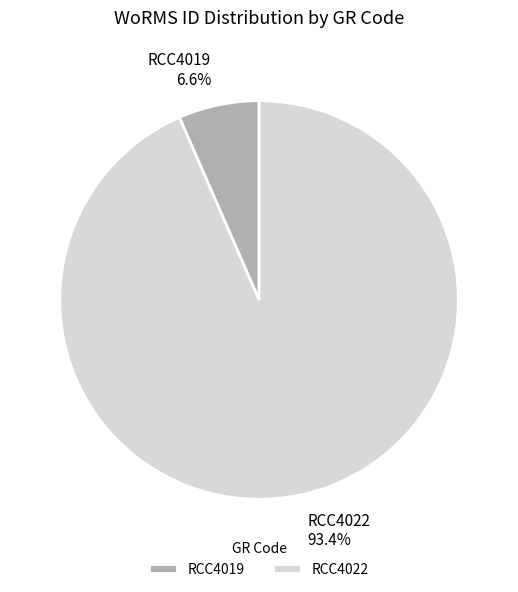

To the nearest percent, what is the average slice percentage?

50%